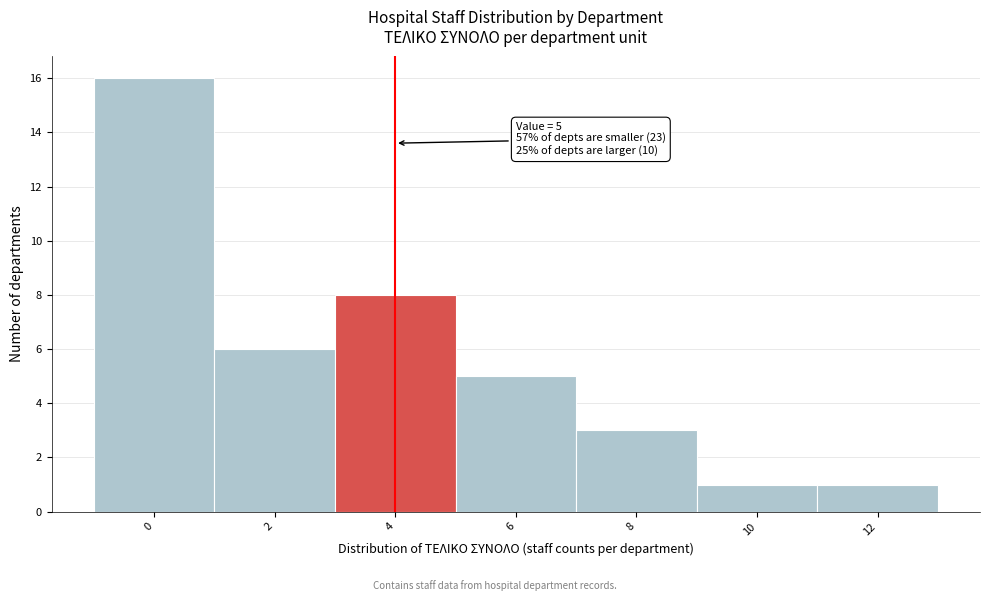

Reading left to right, what are all the values shown in this chart?

0=16	2=6	4=8	6=5	8=3	10=1	12=1